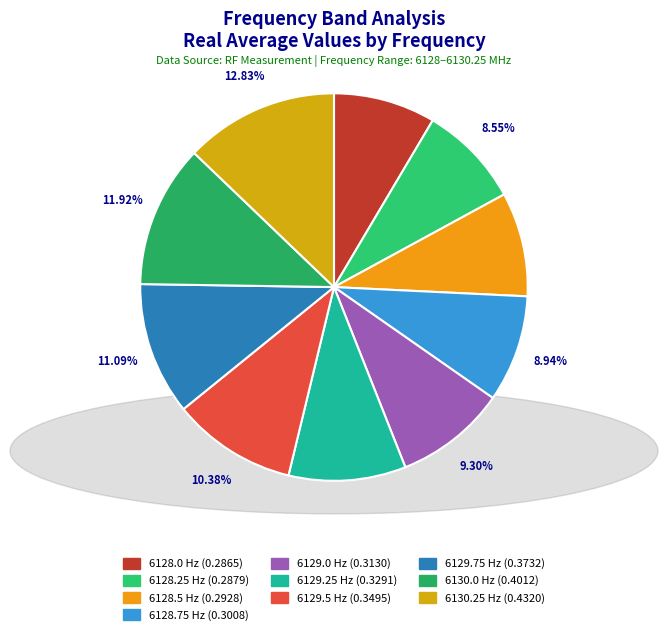

Count the number of slices in the pie.

10